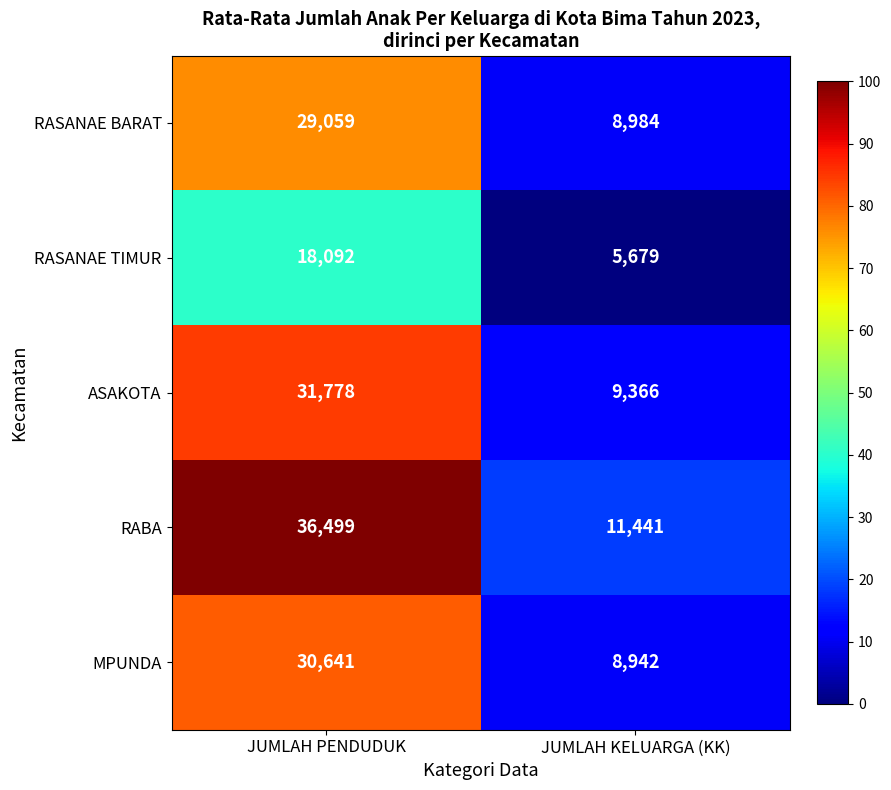

How many values in the RASANAE BARAT series are below 29059?

1